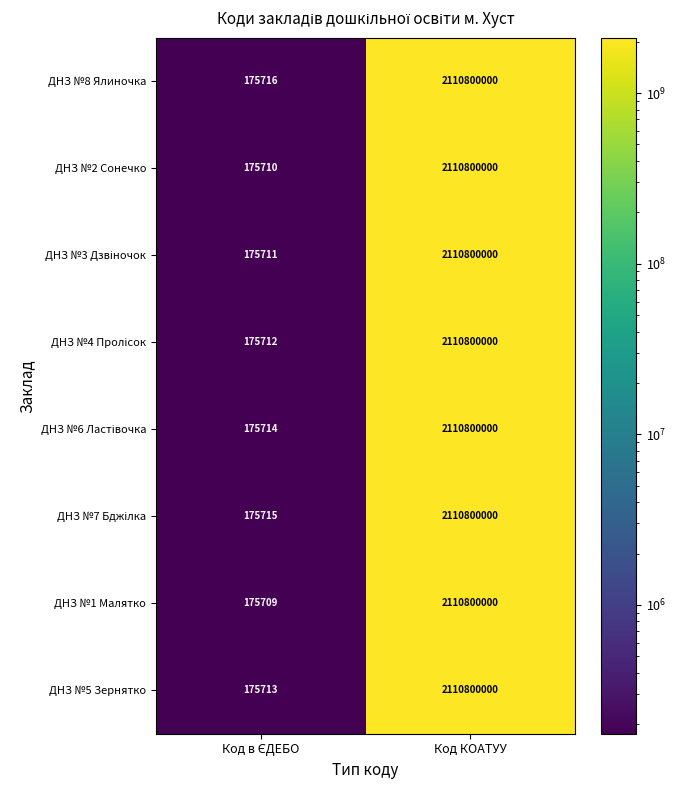

At which category is the sum across all series the highest?

Код КОАТУУ